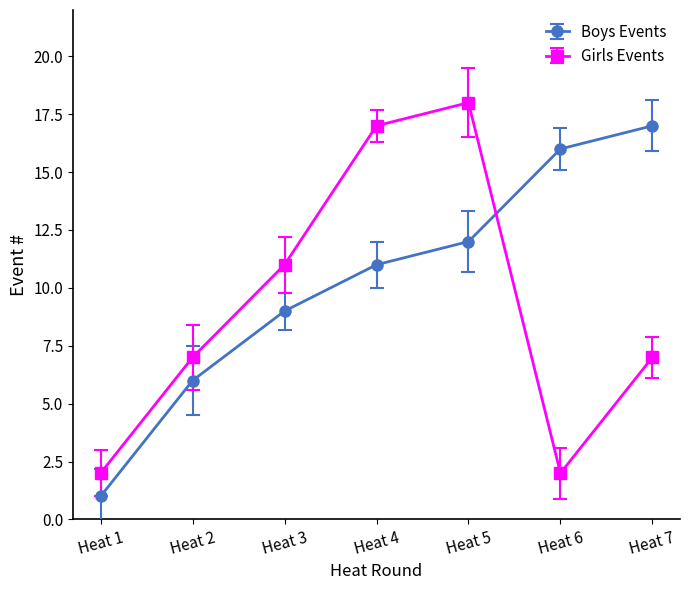

Rank the series by their average value, from lowest to highest.

Girls Events, Boys Events